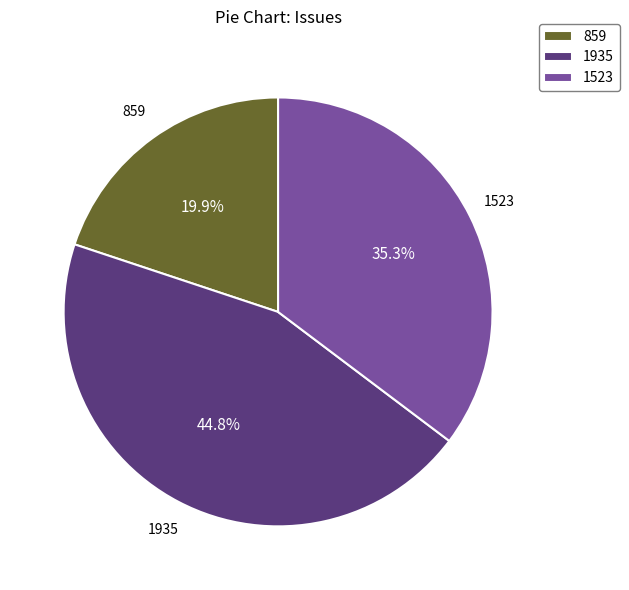

Which slice is the largest?

1935